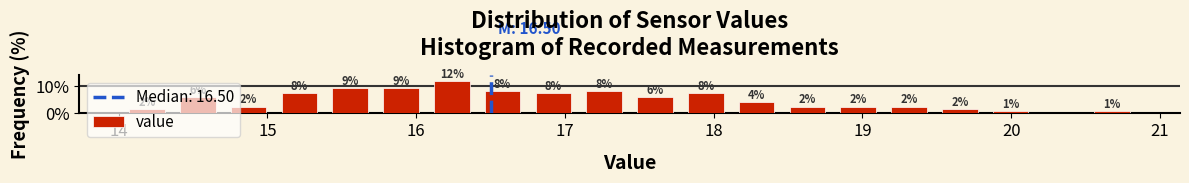

Read against the x-axis, roughly where is the centre of the tallest bar?

16.2